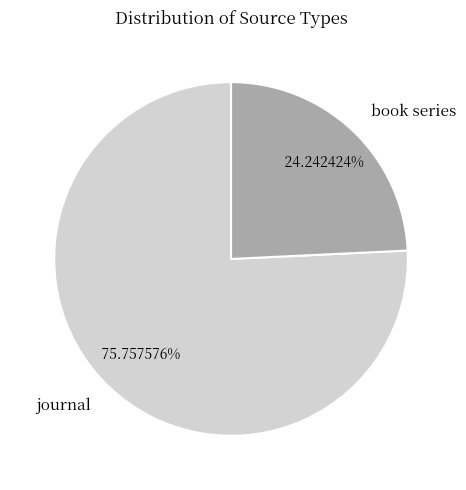

Count the number of slices in the pie.

2